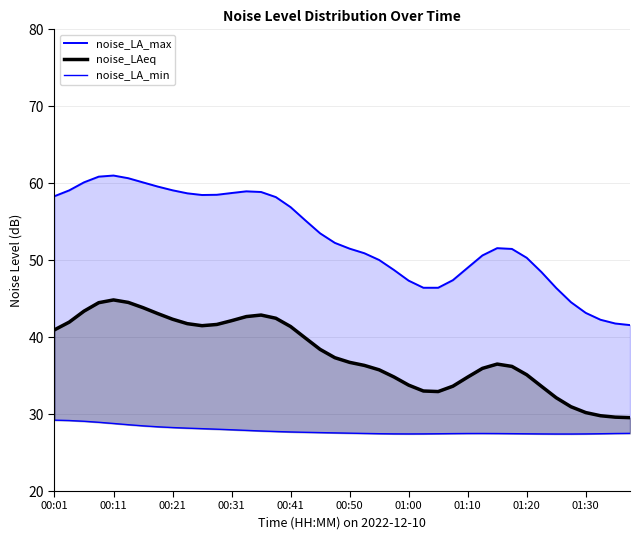

At how many categories does at least one series exceed 53?

19